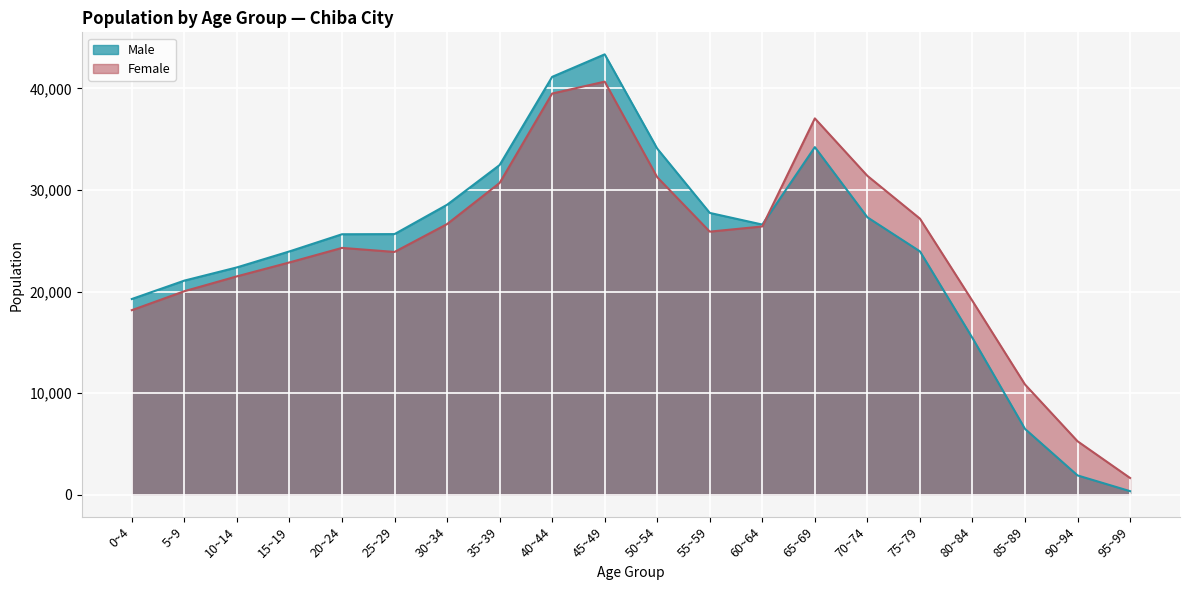

At which label is Female closest to 21157?

10~14